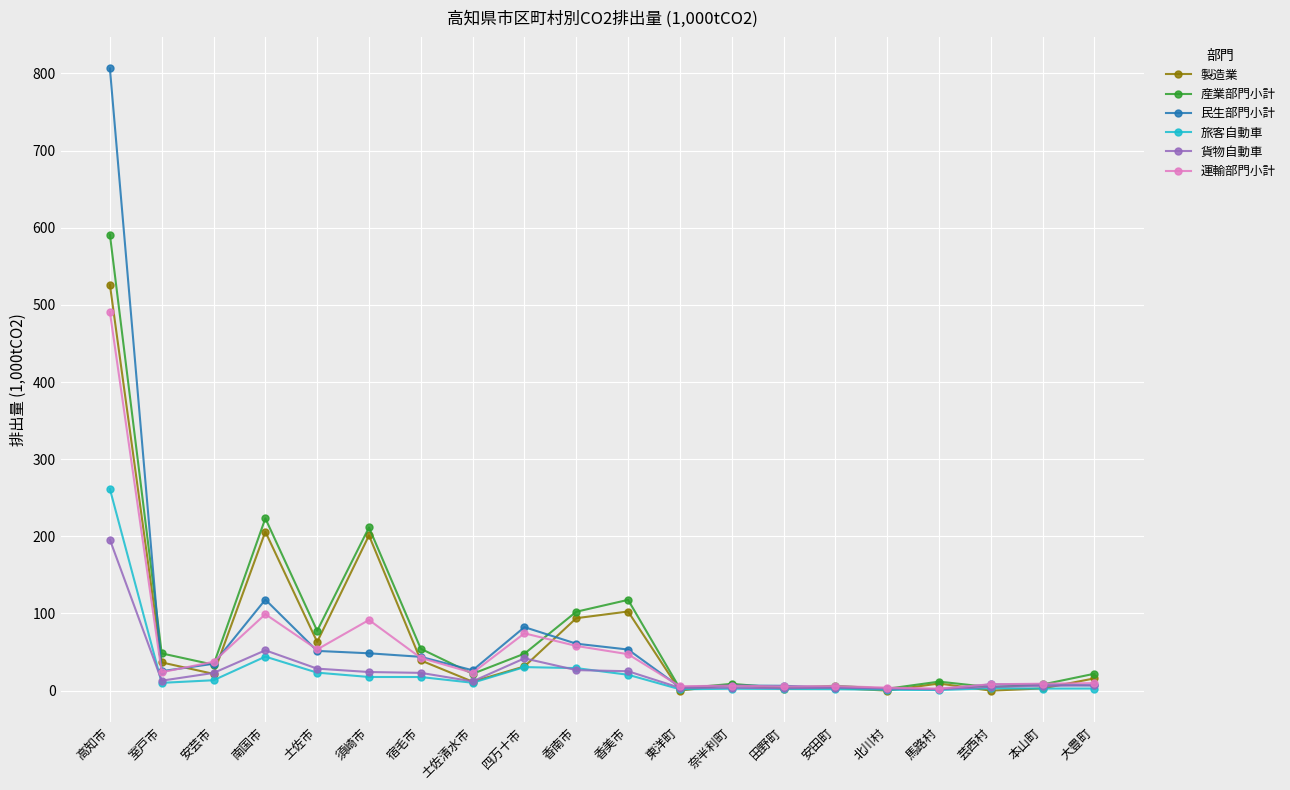

After their last crossing, which series has the higher values: 民生部門小計 or 産業部門小計?

産業部門小計